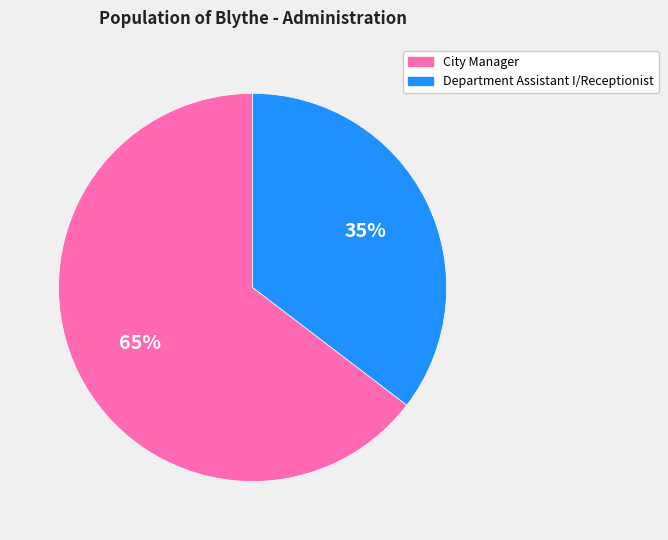

Rank the categories by value from highest to lowest.

City Manager, Department Assistant I/Receptionist